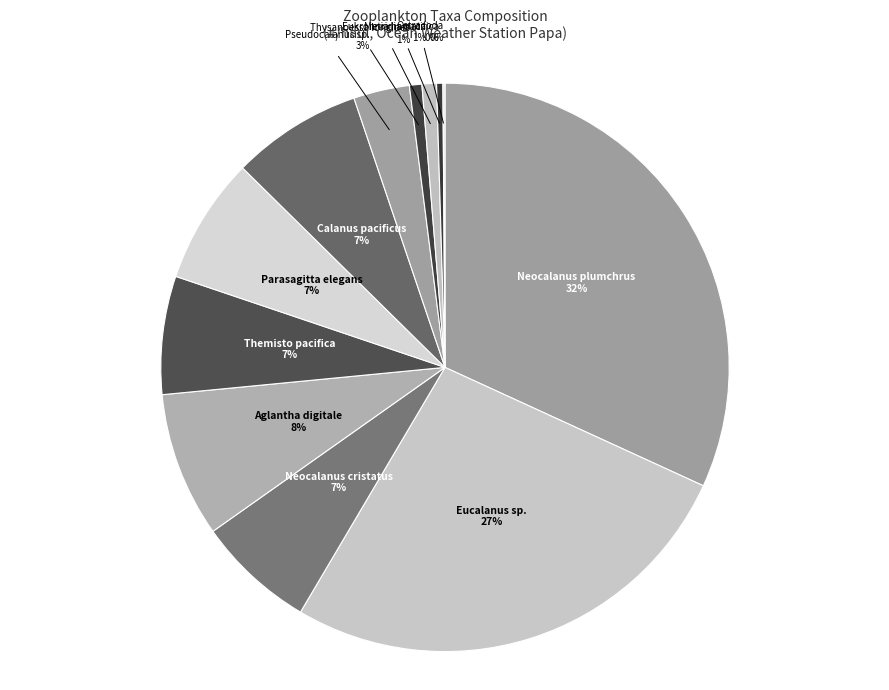

To the nearest percent, what is the combined percentage of Thysanoessa longipes and Aglantha digitale?

9%